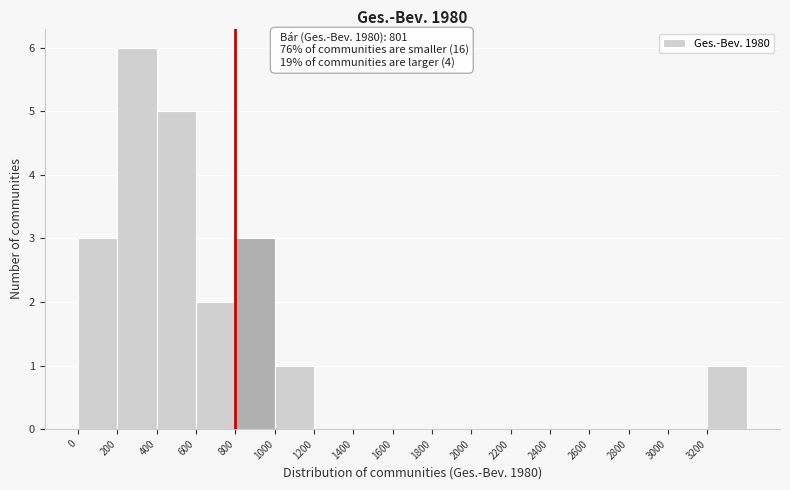

Which range on the x-axis has the tallest bar?

200 to 400